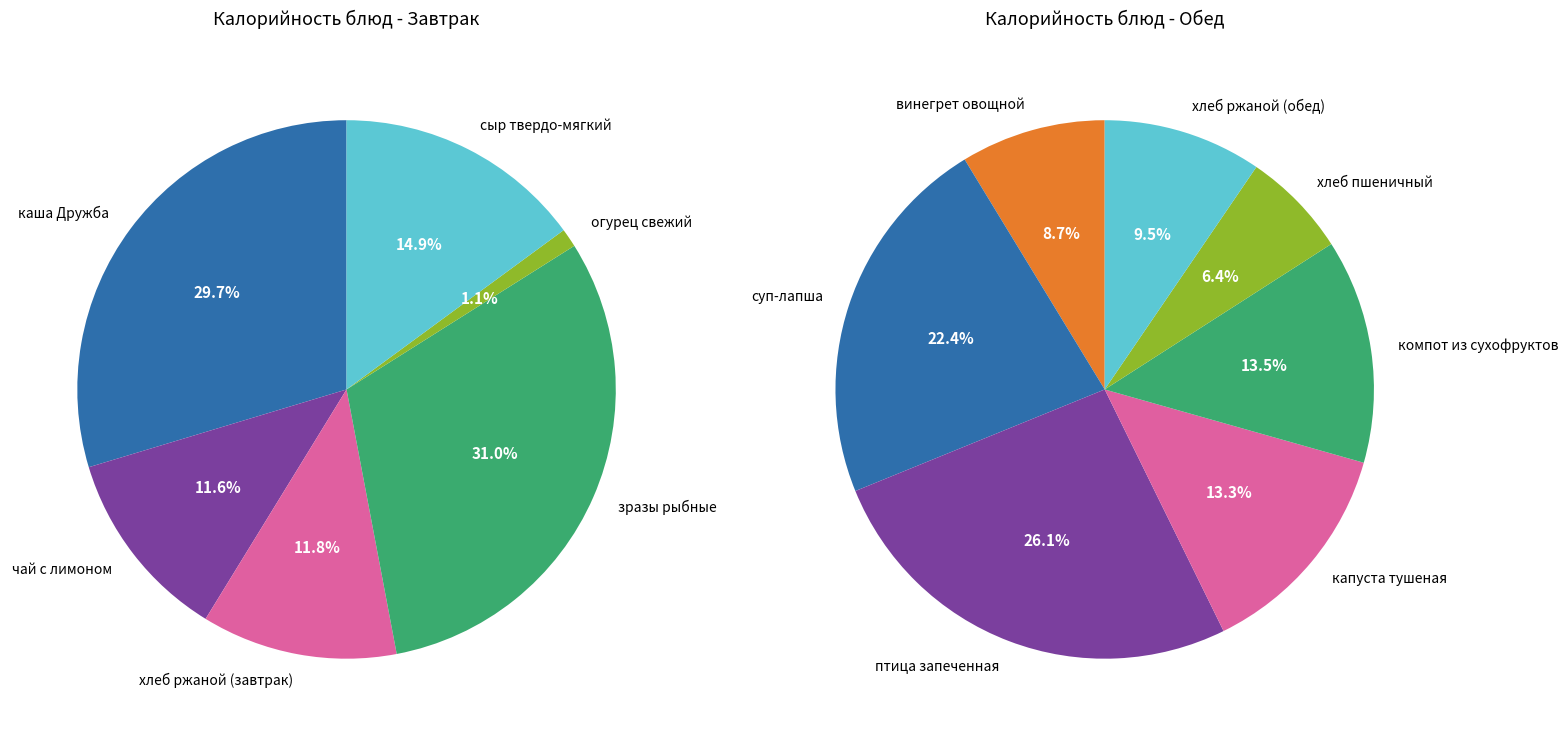

How many segments does this pie chart have?

13